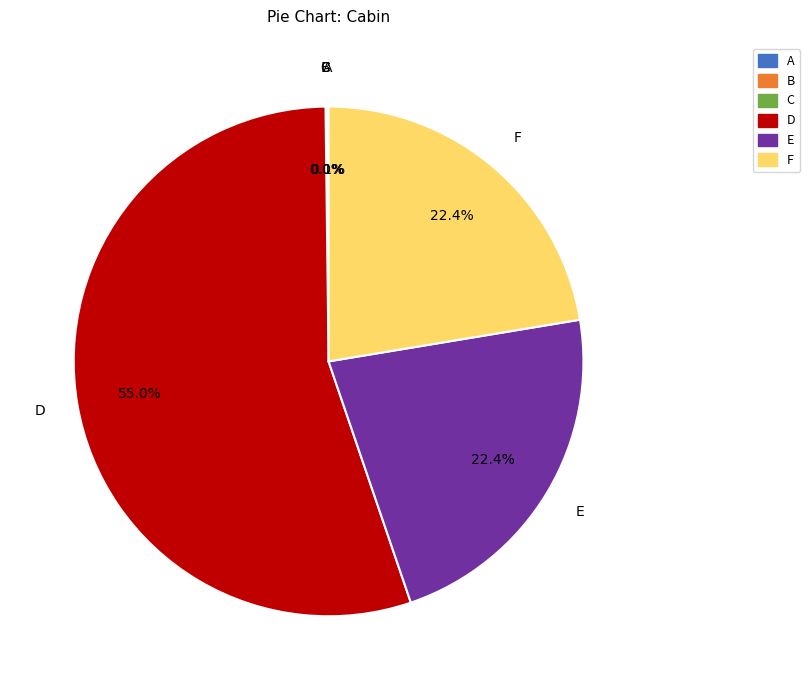

Which slice is the largest?

D